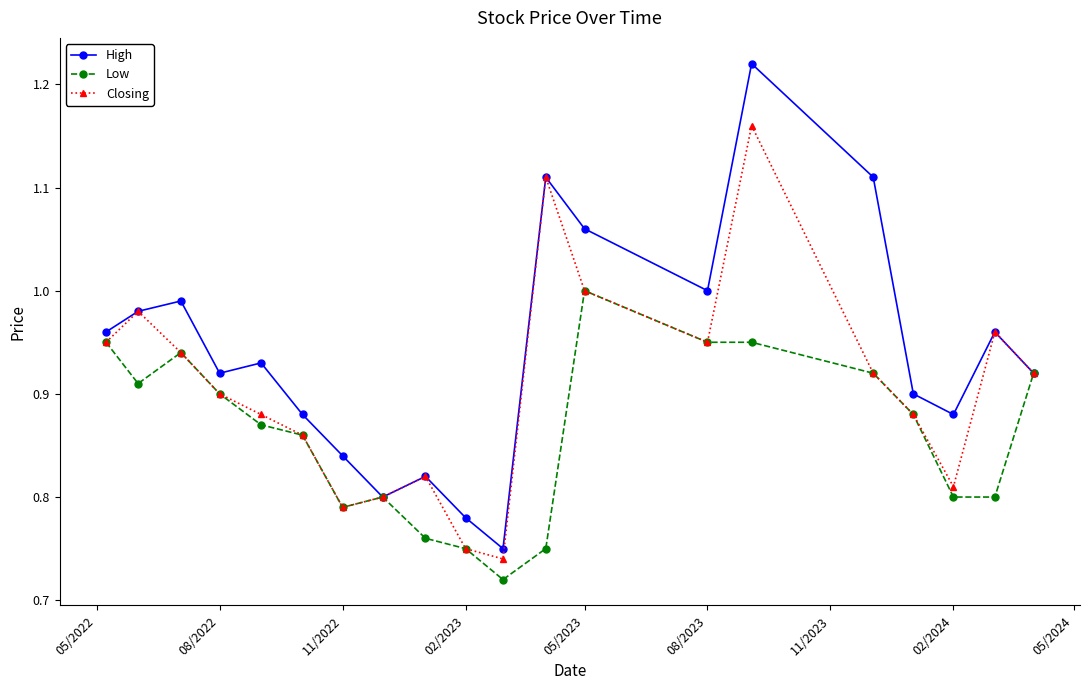

Rank the series by their average value, from highest to lowest.

High, Closing, Low